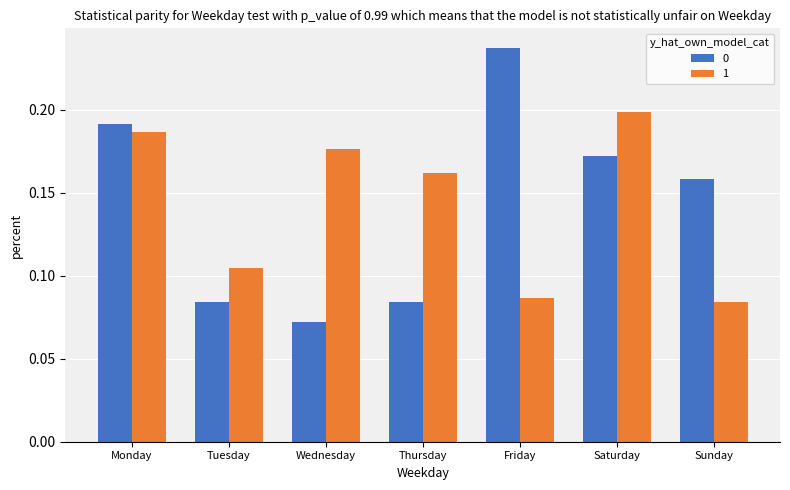

Which category has the highest value in the 1 series?

Saturday